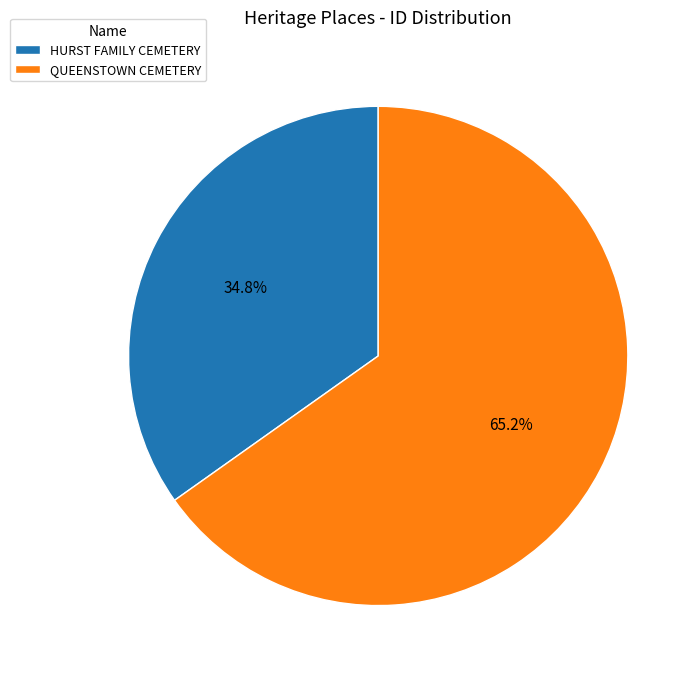

Is there any slice that represents more than half of the pie?

Yes